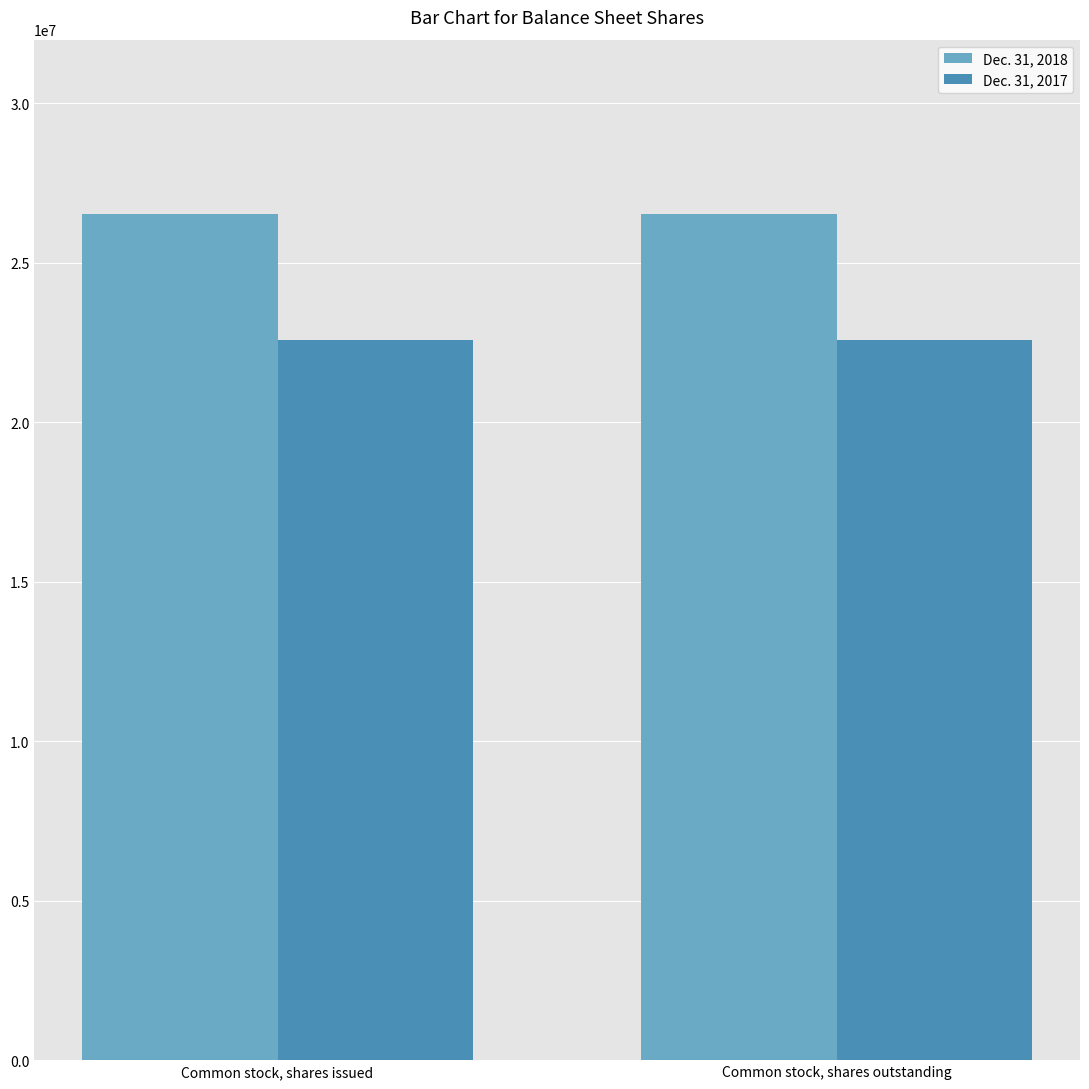

Reading left to right, extract all data points from this chart.

Dec. 31, 2018: 26526303	26526303
Dec. 31, 2017: 22584588	22584588